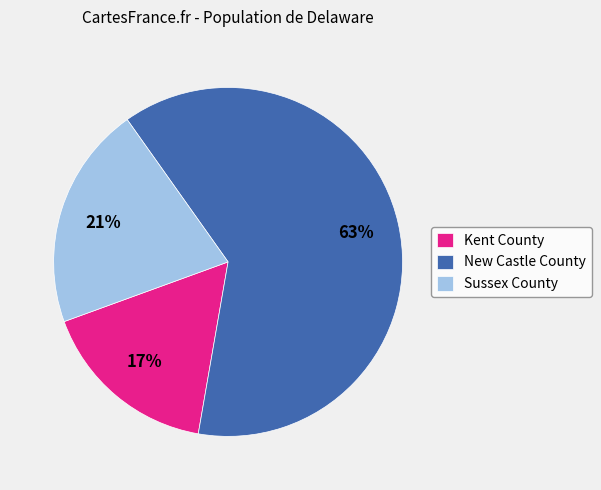

To the nearest percent, what portion does Kent County represent?

17%